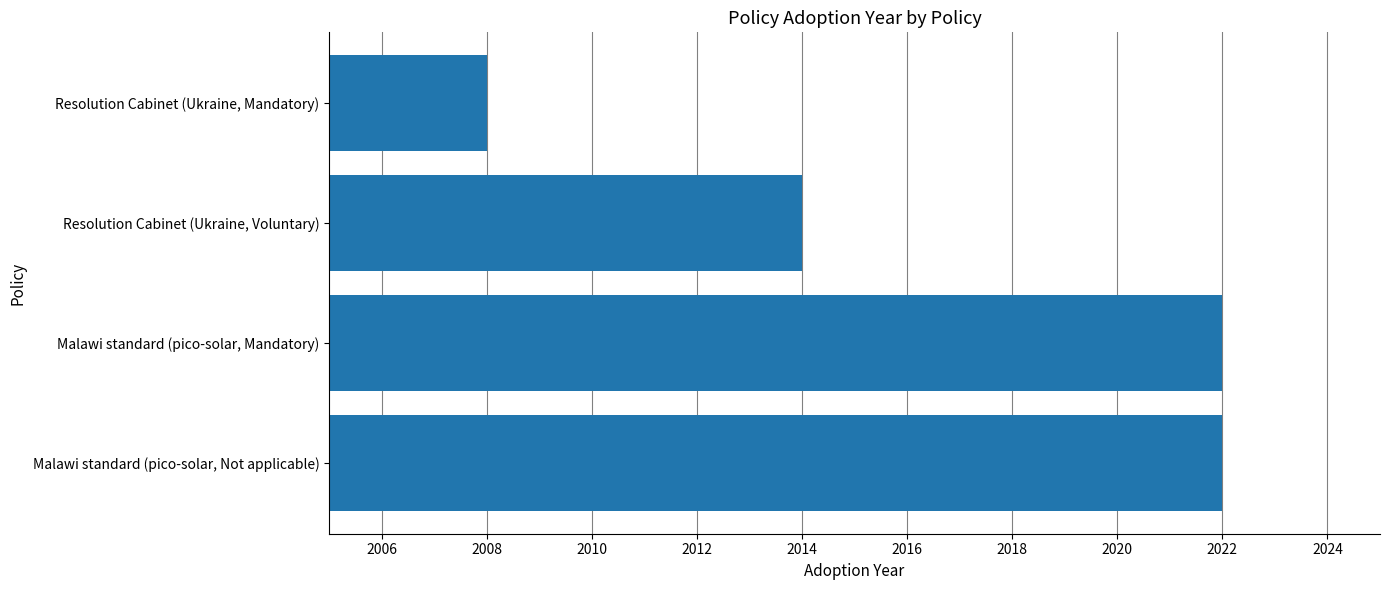

The chart shows a value of 2792 at Resolution Cabinet (Ukraine, Mandatory). True or false?

False